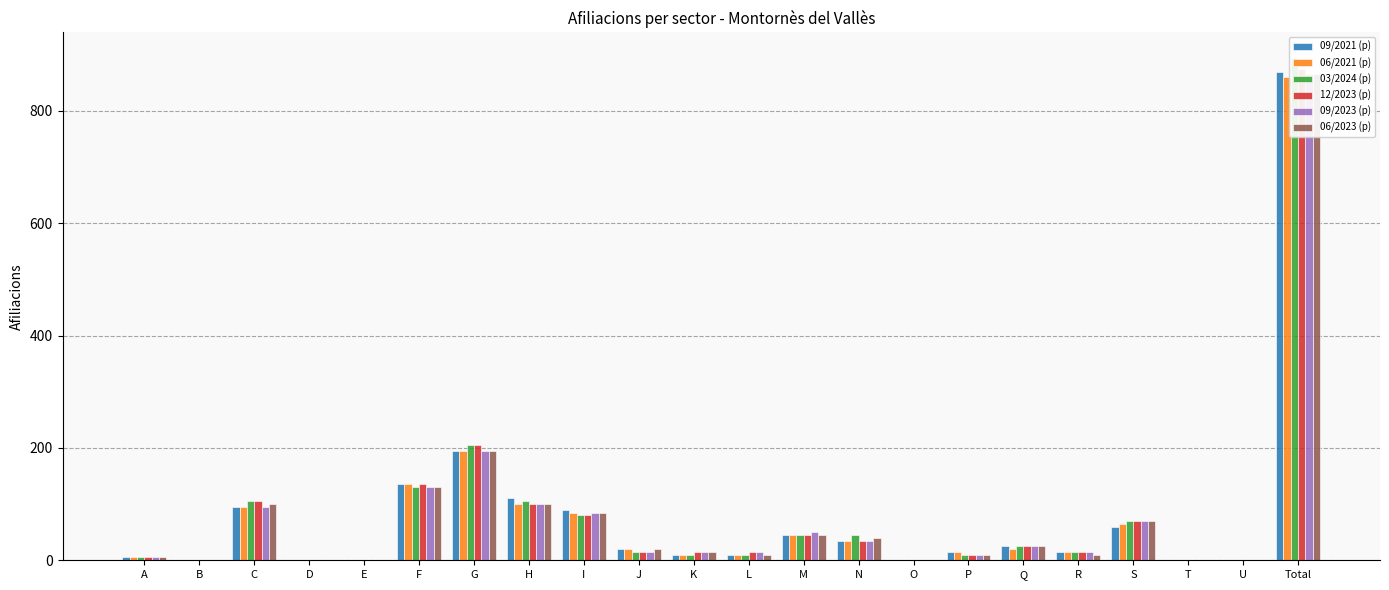

At which label is 06/2021 (p) closest to 430?

G